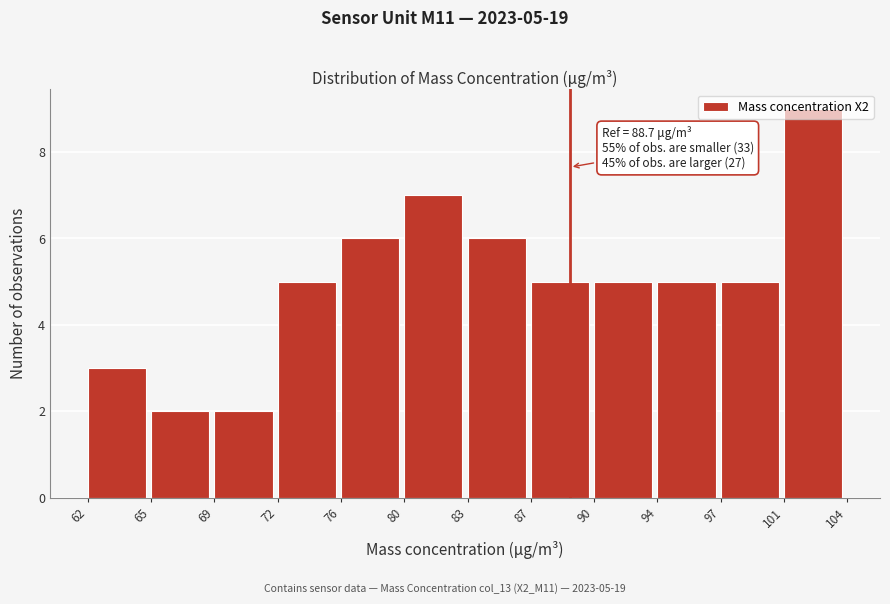

The chart shows a value of 1 at 69. True or false?

False